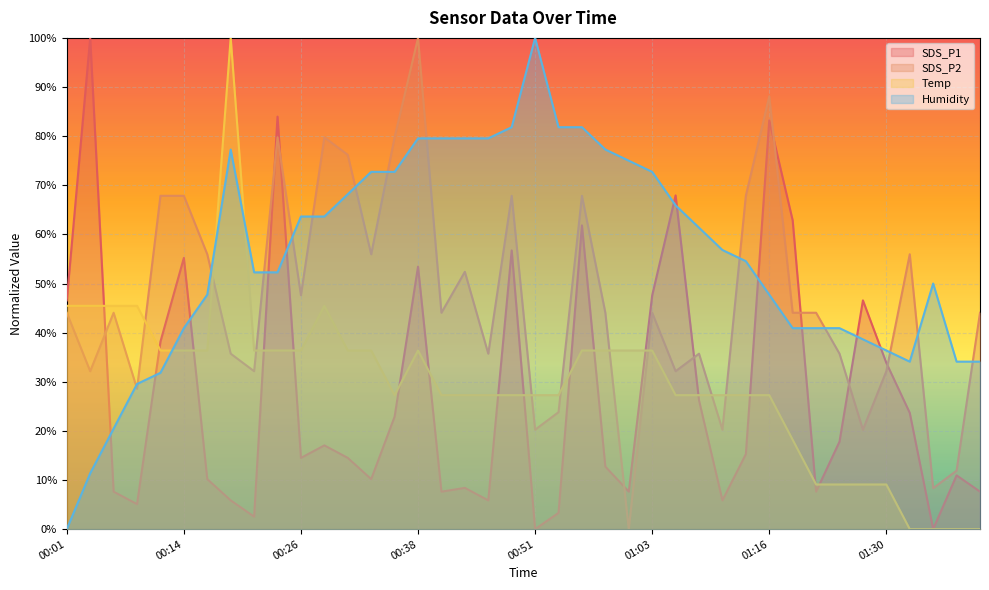

Which category has the highest value in the SDS_P2 series?

00:38